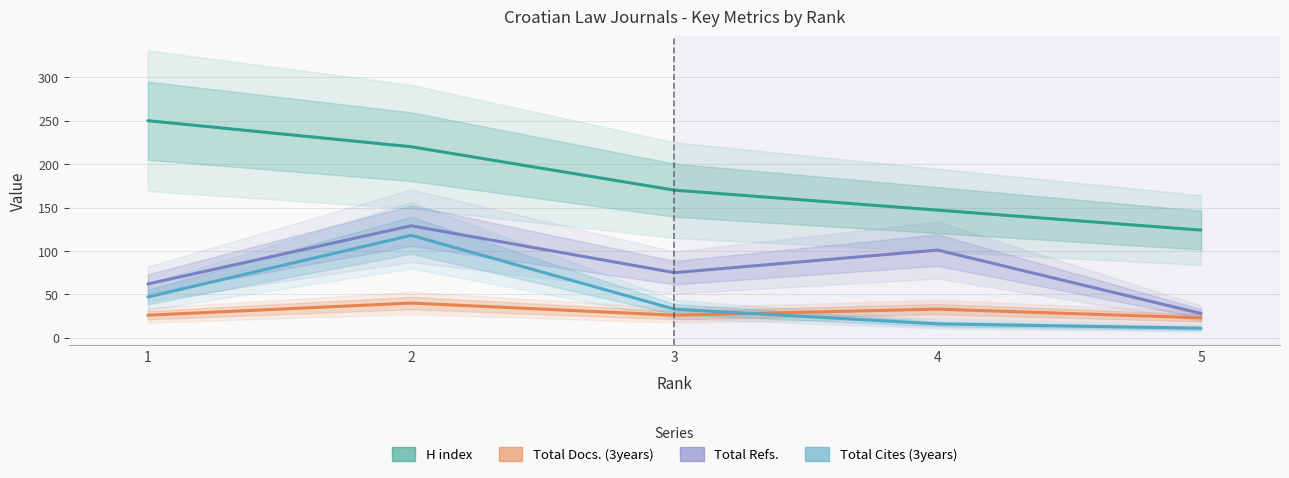

Which series has the largest total across all categories?

H index